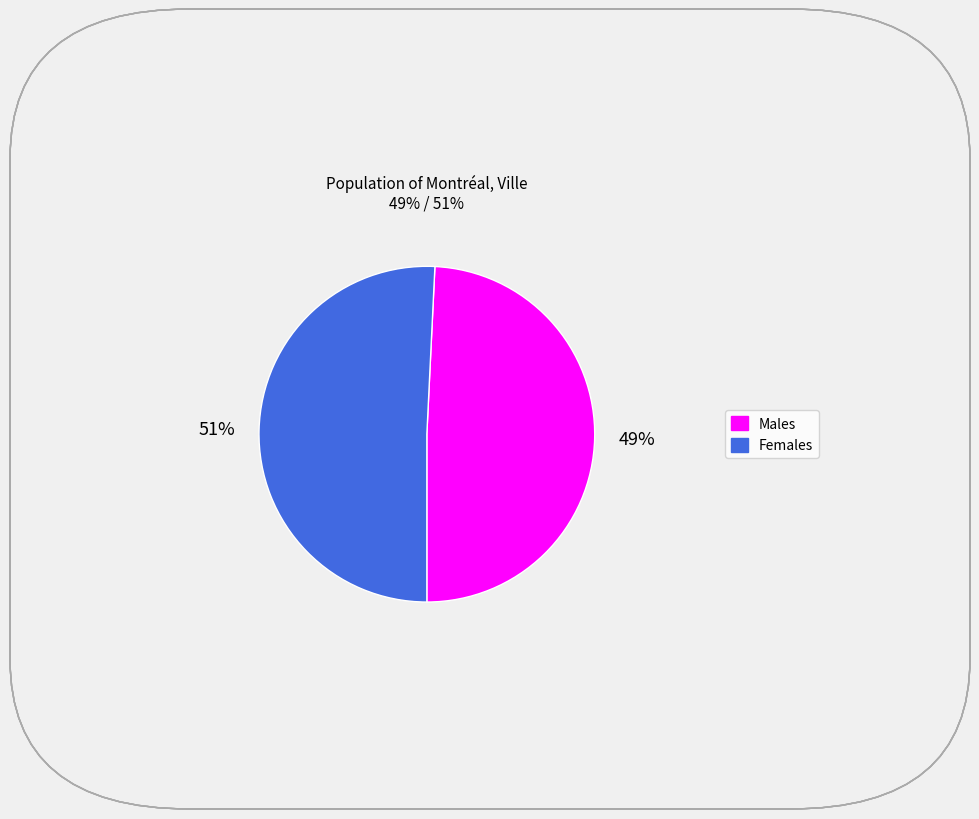

Does any single category account for the majority?

Yes